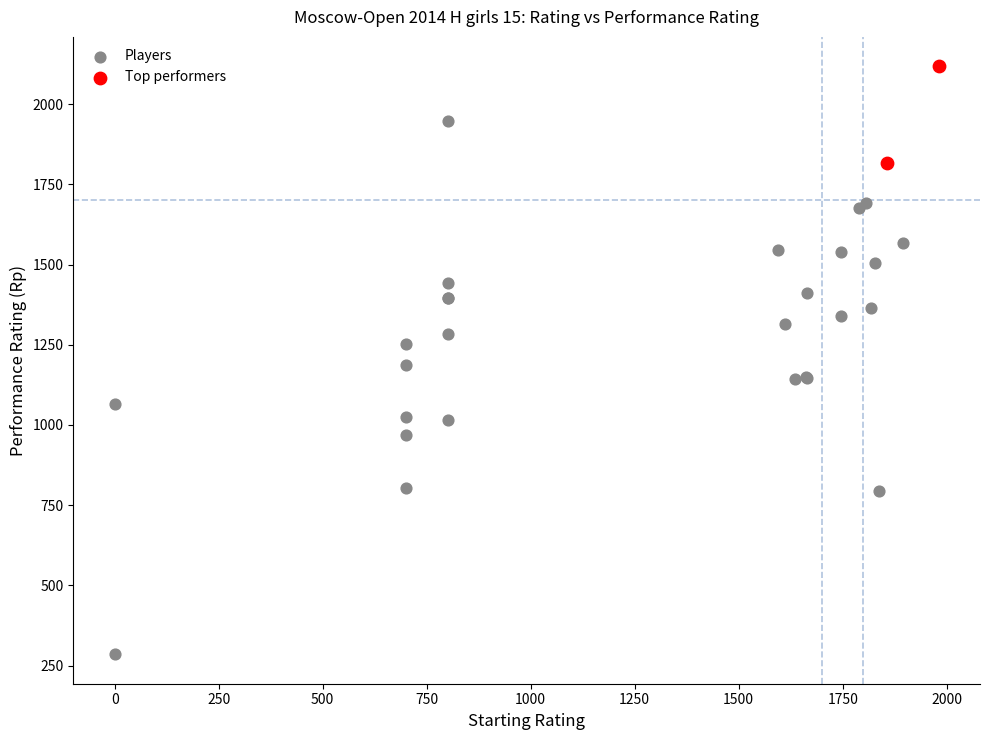

Which series reaches the minimum Y coordinate?

Players